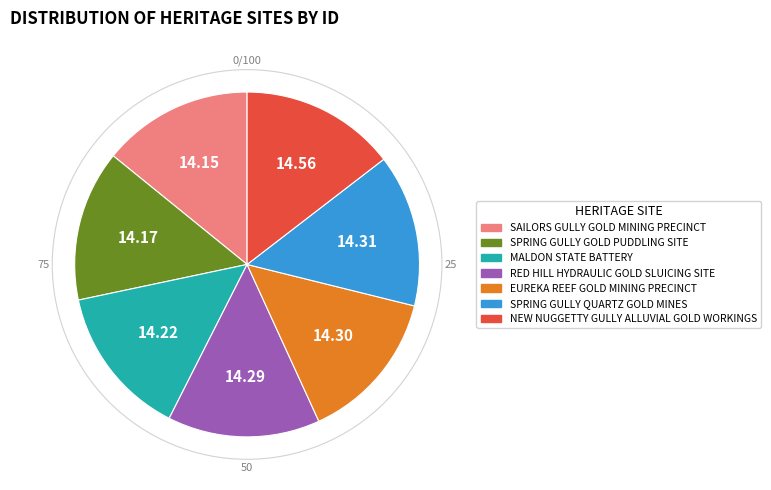

Is the sum of SPRING GULLY GOLD PUDDLING SITE and SPRING GULLY QUARTZ GOLD MINES greater than half?

No